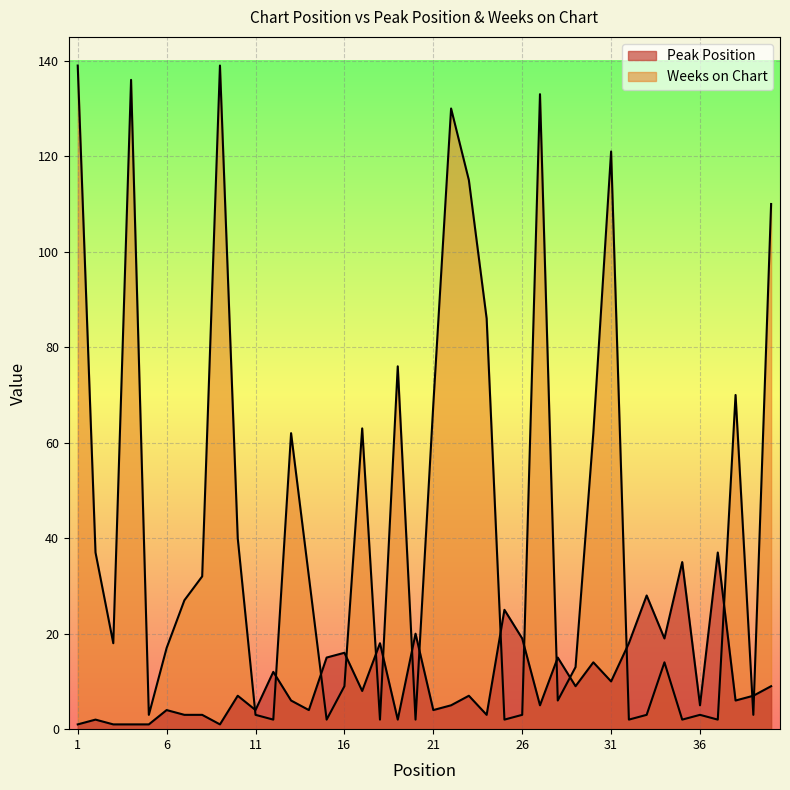

In Peak Position, how many points are higher than both neighbors (excluding endpoints)?

14